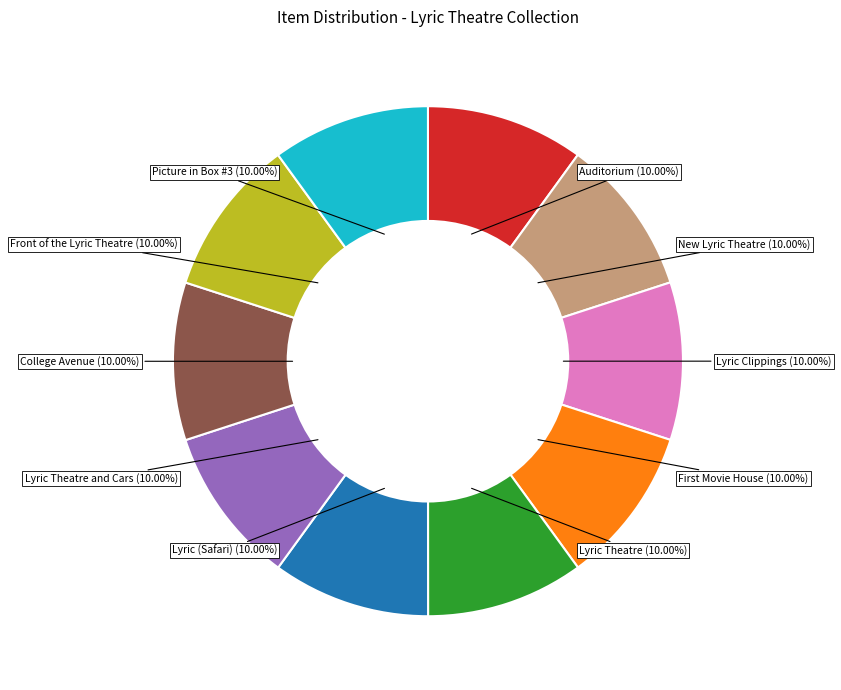

Does Lyric Theatre account for over 50% of the chart?

No